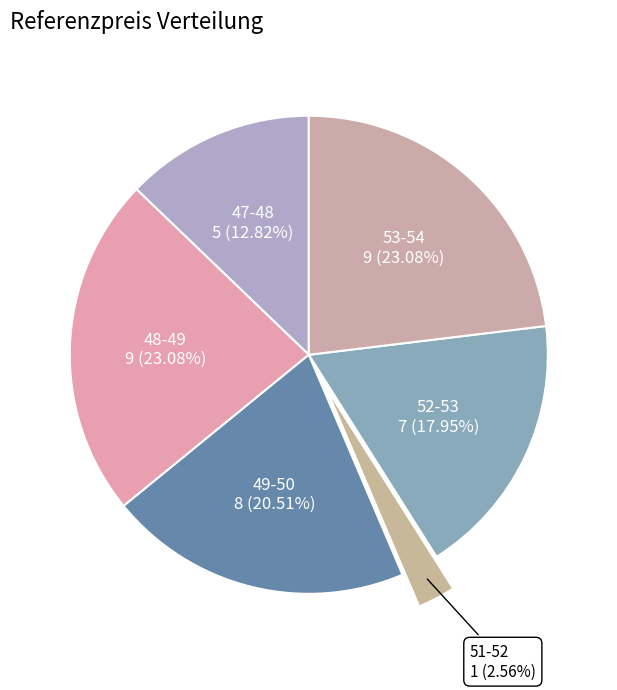

What percentage is the 49-50 slice, to the nearest percent?

21%